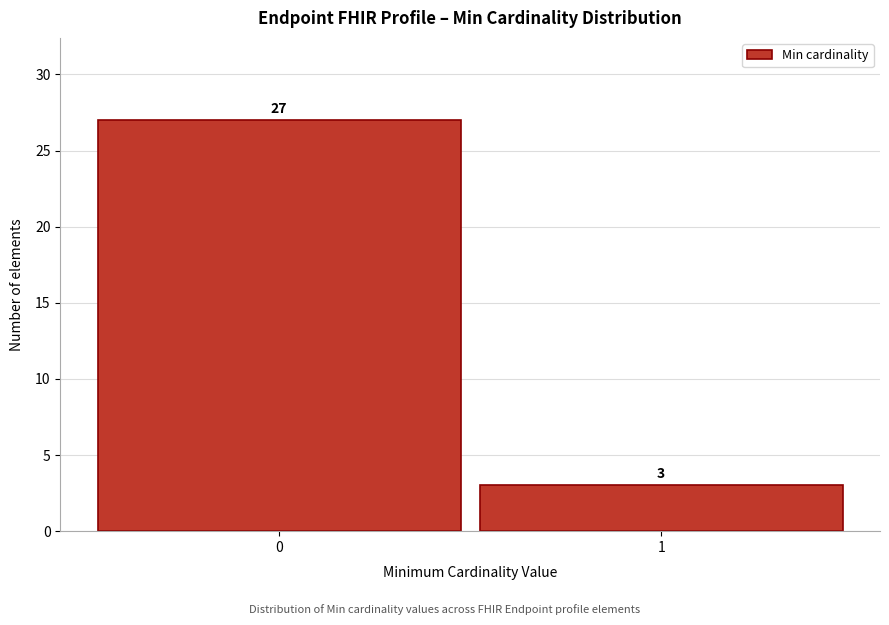

Reading left to right, extract all data points from this chart.

27	3